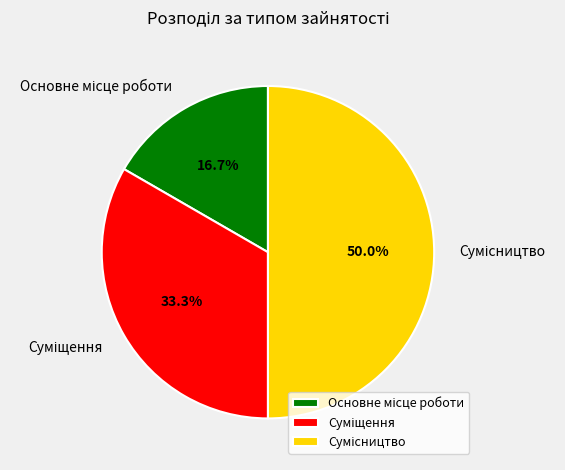

Which slice is the largest?

Сумісництво